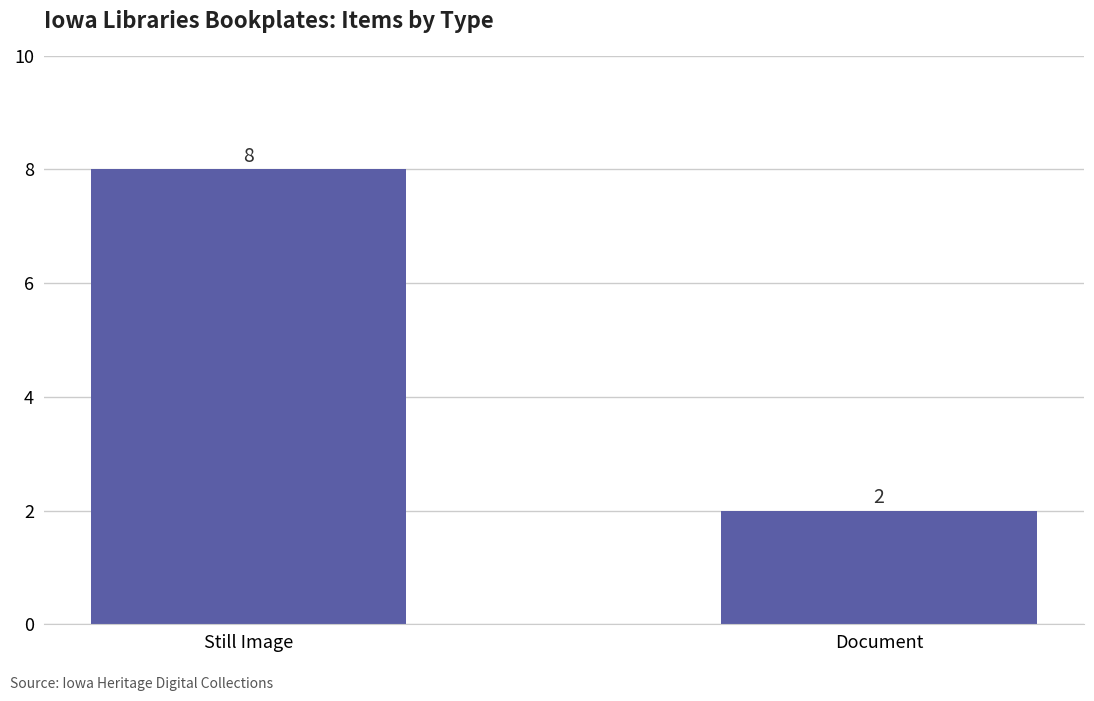

The chart shows a value of 2 at Document. True or false?

True